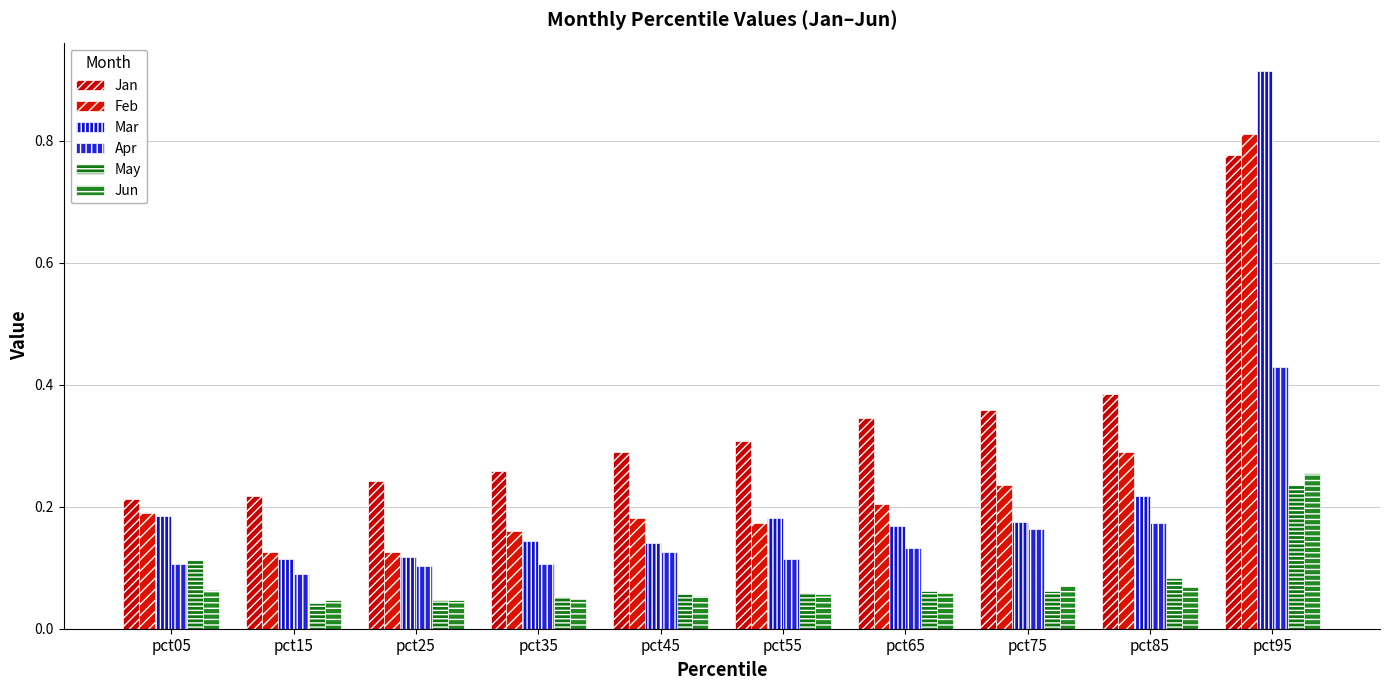

What is the value of the Apr bar at the 8th from the left?

0.2